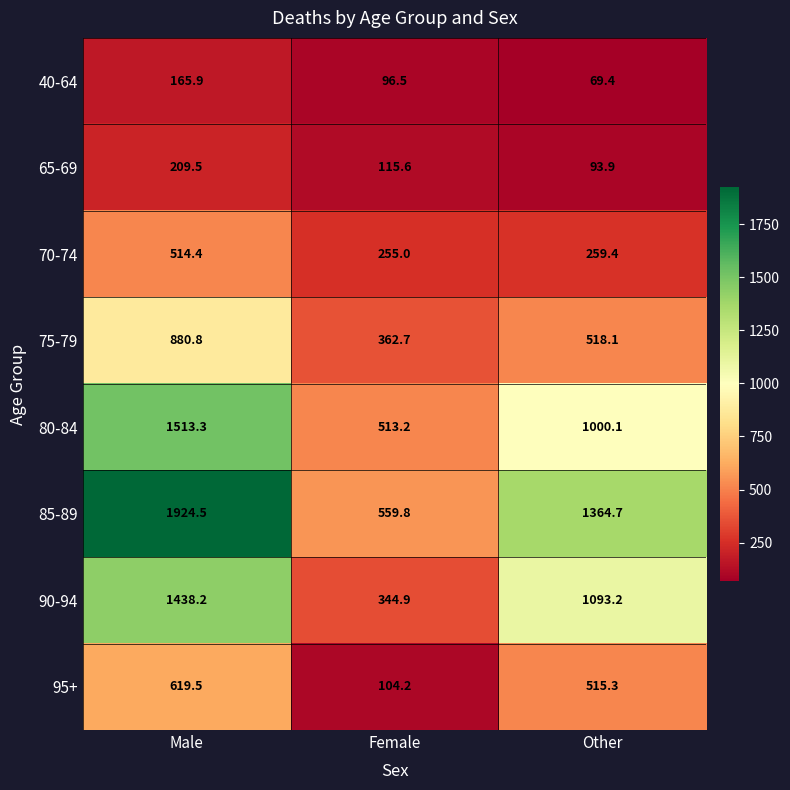

The 90-94 series shows 593.1 at Female. True or false?

False